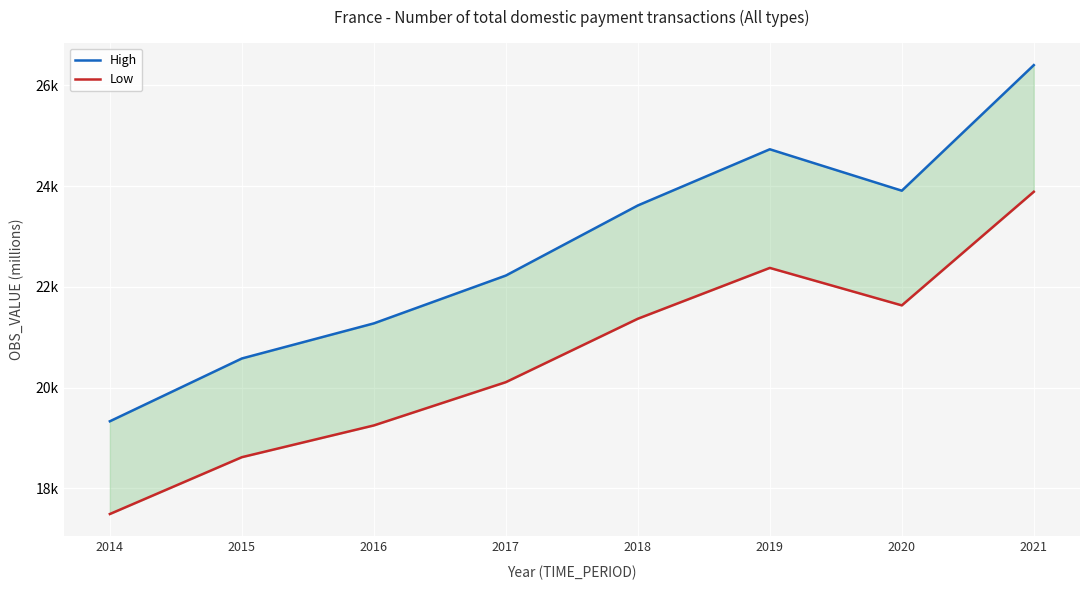

What is the sum of all Low values?

164723.8